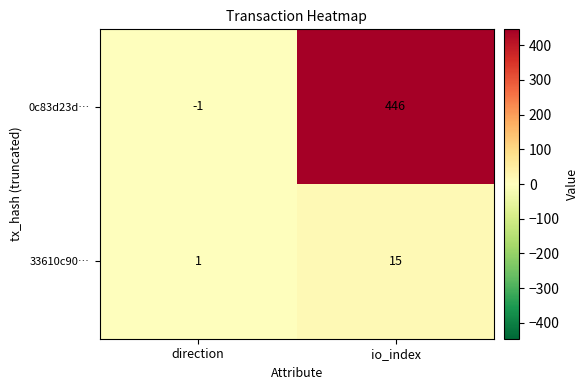

Which category has the highest value in the 33610c90… series?

io_index